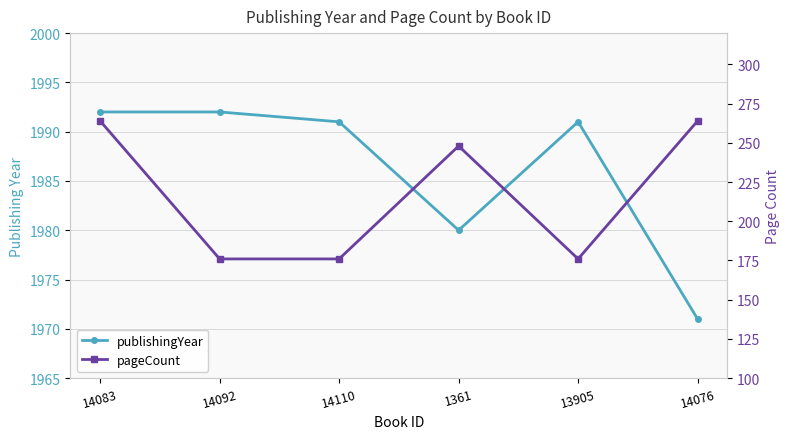

What is the difference between the second highest and second lowest values in the pageCount series?

88